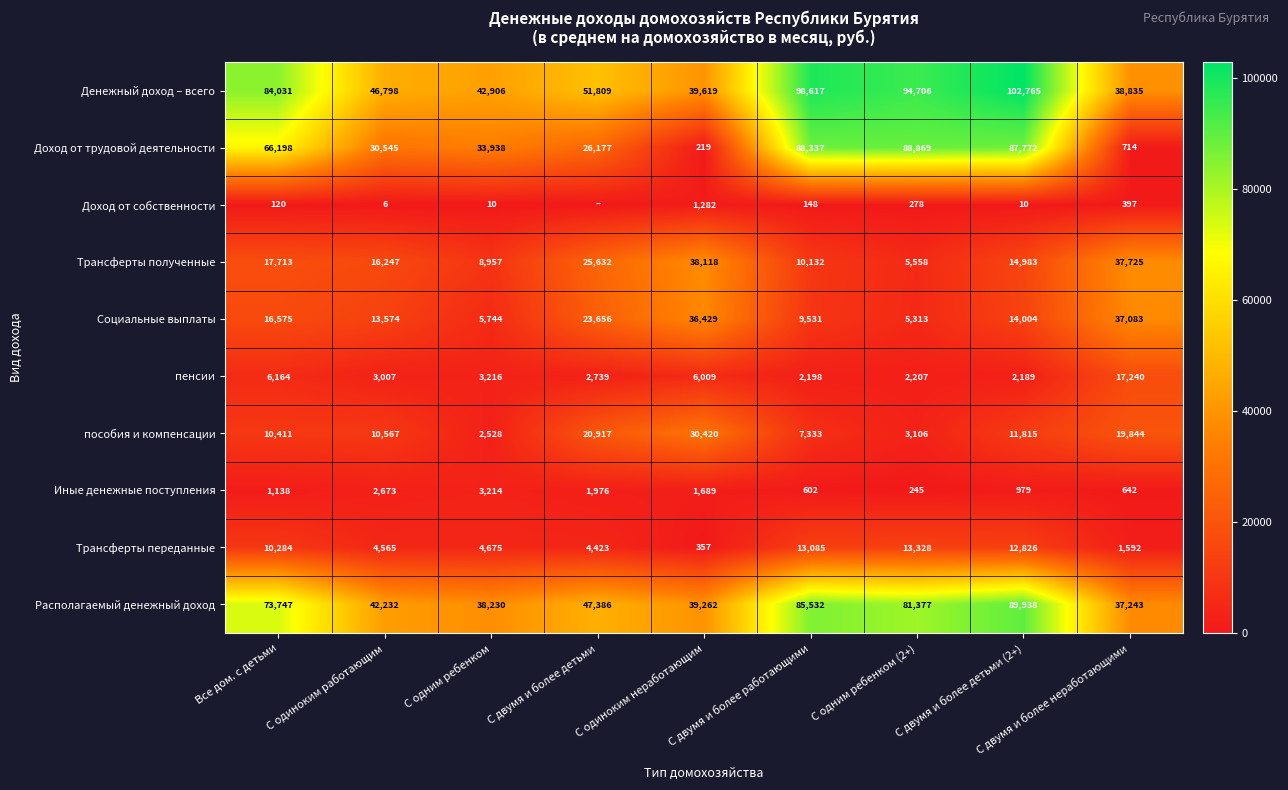

Which series changed the most between С двумя и более работающими and С двумя и более неработающими?

Доход от трудовой деятельности